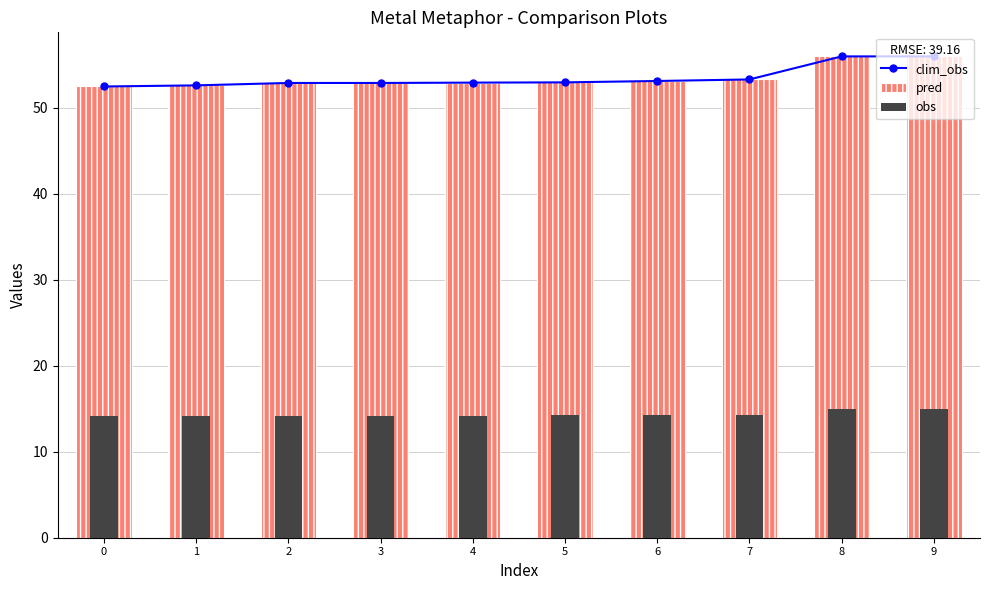

What is the sum of the pred values at 0 and 5?

105.4